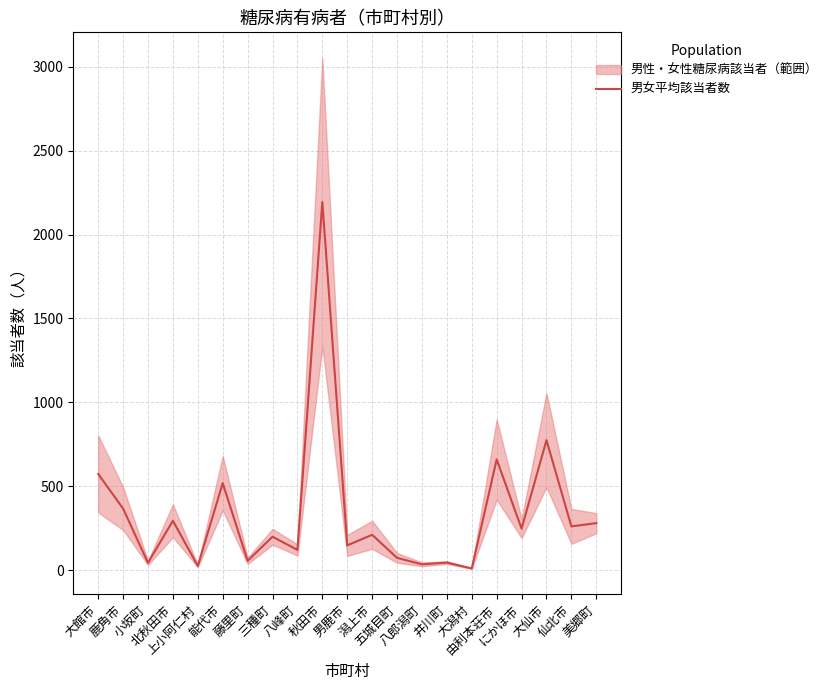

Where is the data nearest to the value 1102?

大仙市